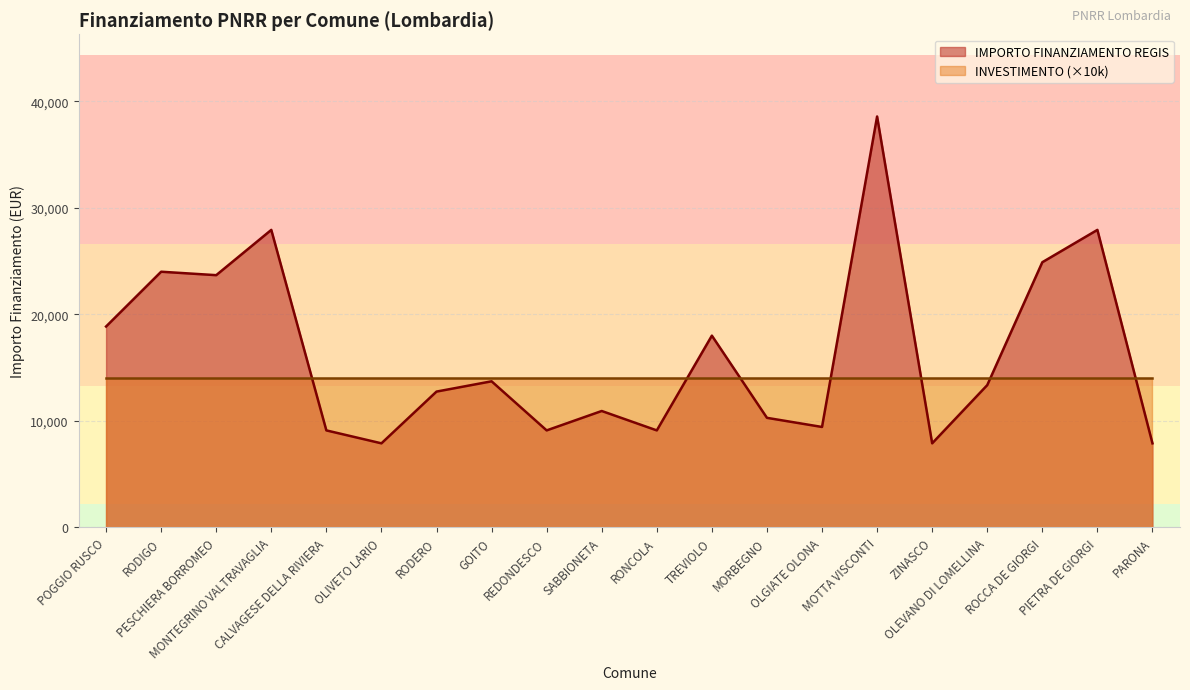

Which category has the highest value across all series?

MOTTA VISCONTI